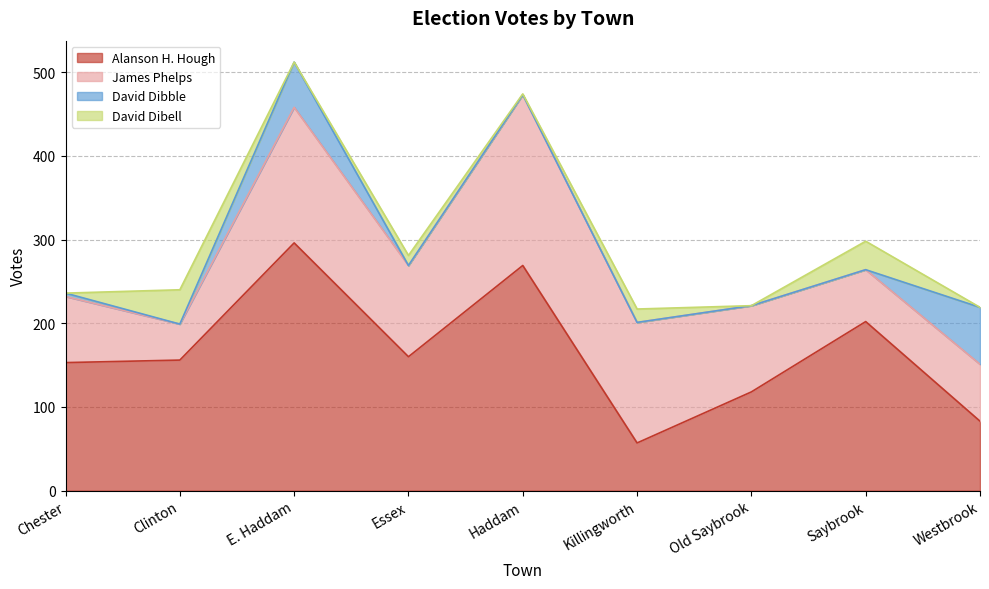

How many times do Alanson H. Hough and James Phelps cross each other?

2